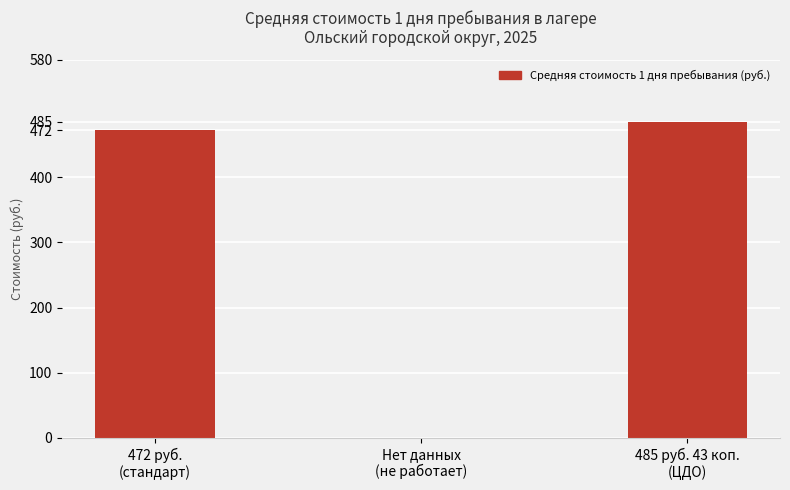

What is the sum of all values?

957